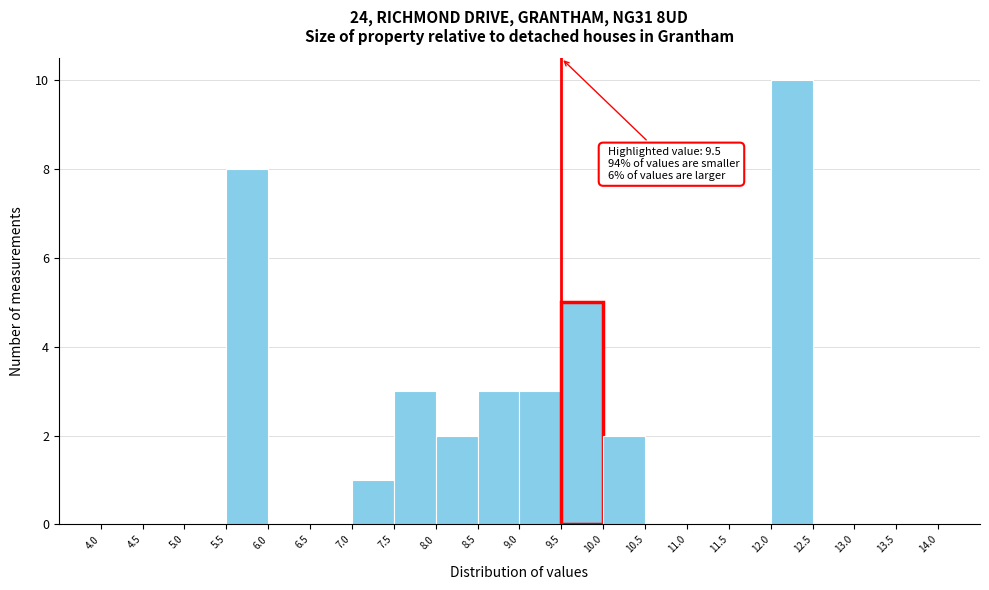

Over which range of the x-axis is the bar tallest?

12.0 to 12.5